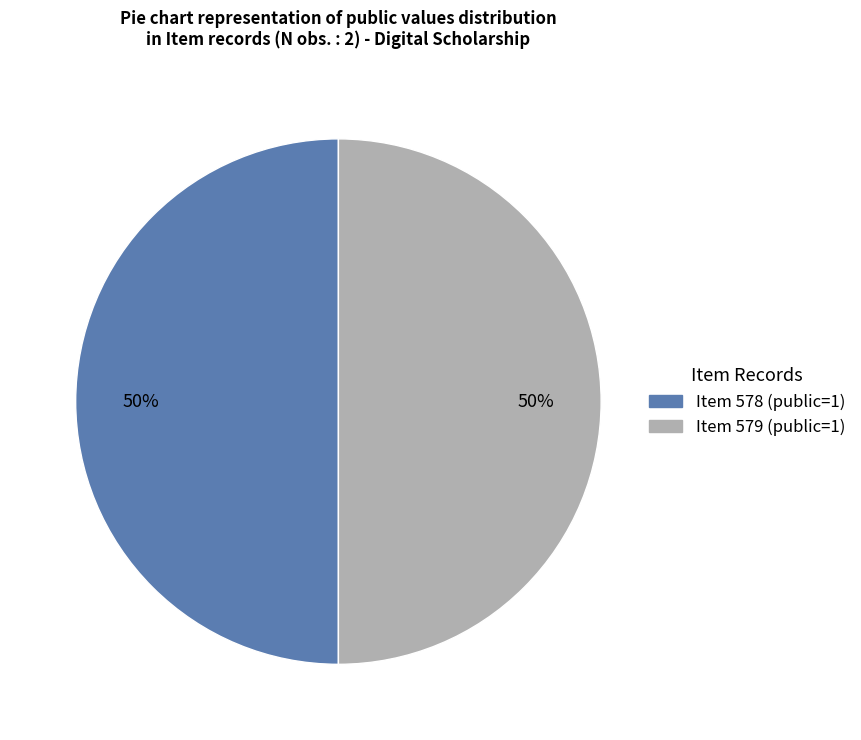

To the nearest percent, what is the average slice percentage?

50%